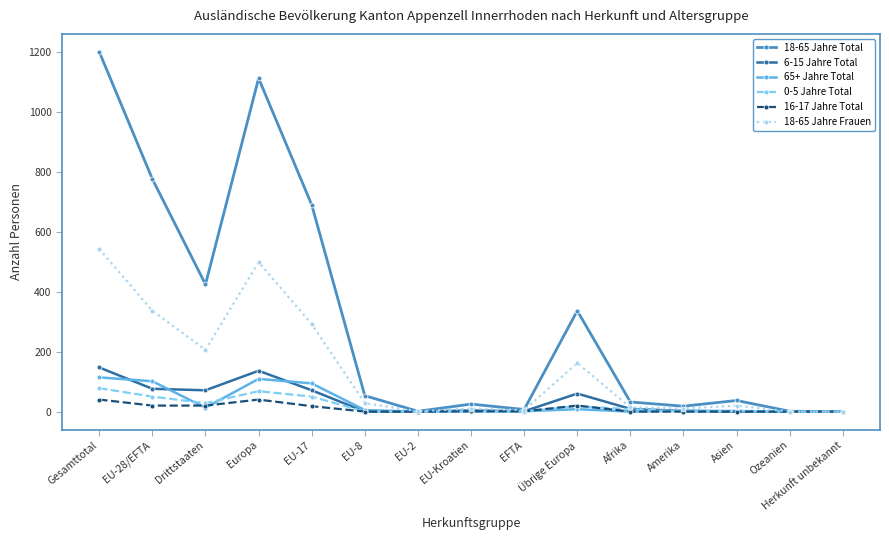

Which category has the highest value across all series?

Gesamttotal